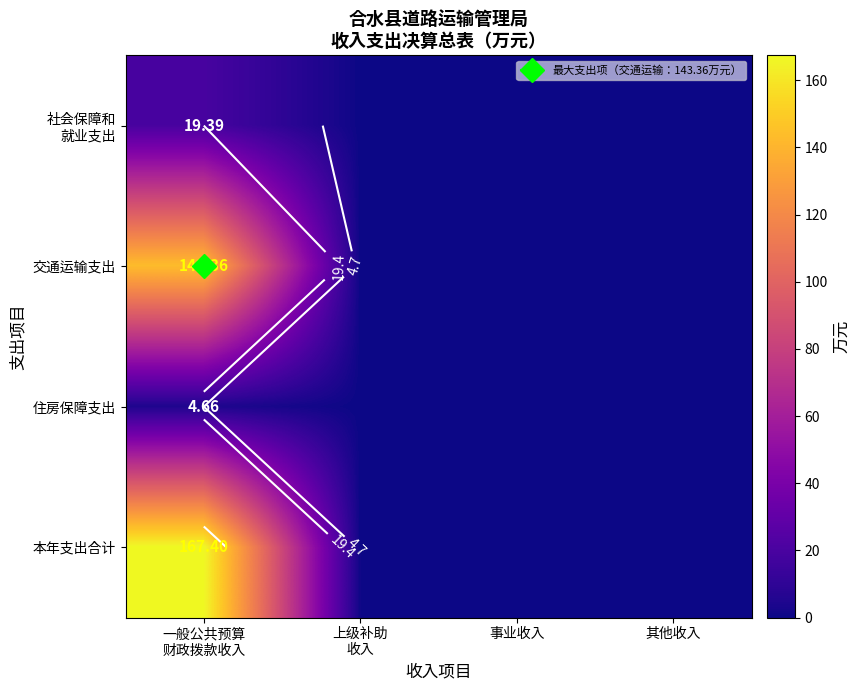

How many positive values does the 本年支出合计 series have?

1